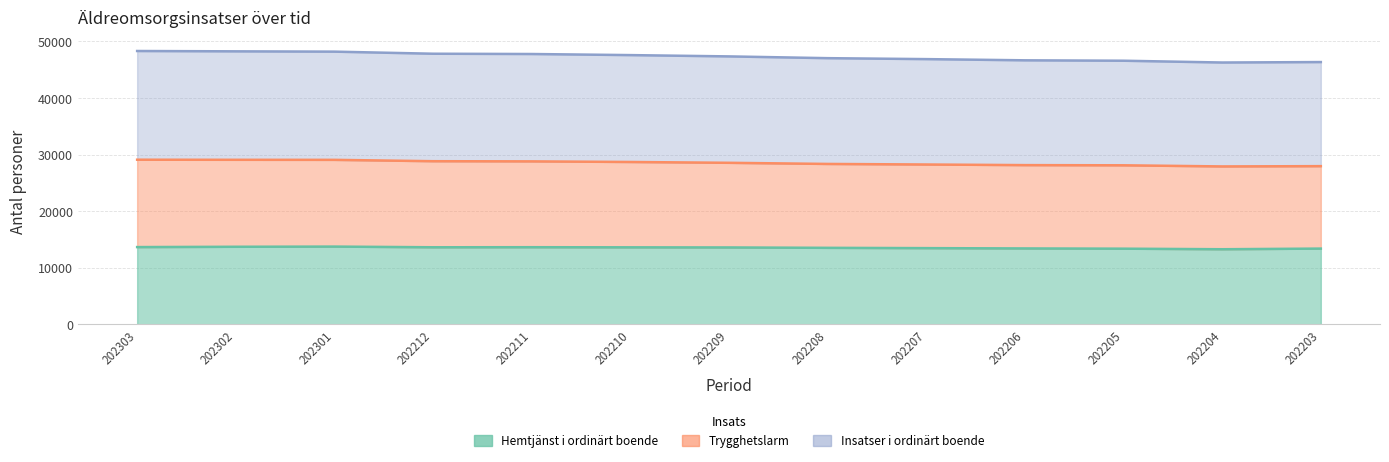

Does the chart display data point markers on the line(s)?

No